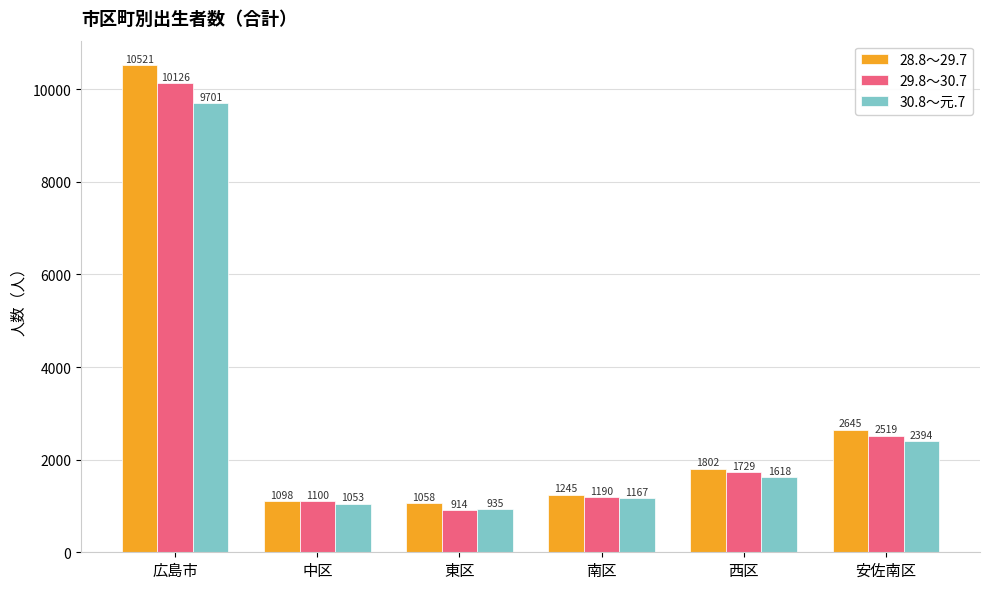

What are all the series names shown in the legend?

28.8～29.7, 29.8～30.7, 30.8～元.7